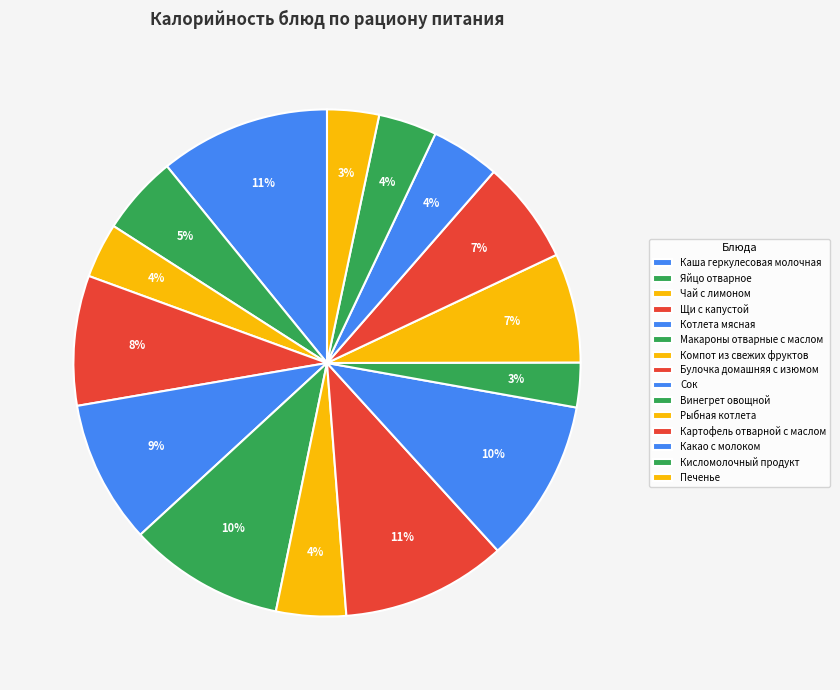

What percentage is the Сок slice, to the nearest percent?

10%